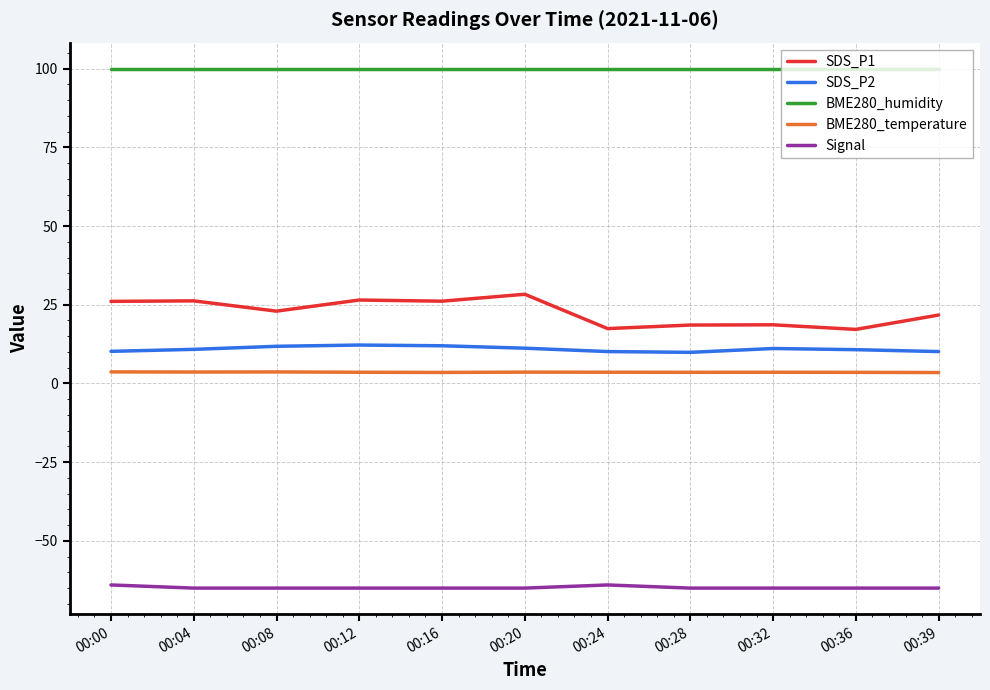

What are all the series names shown in the legend?

SDS_P1, SDS_P2, BME280_humidity, BME280_temperature, Signal